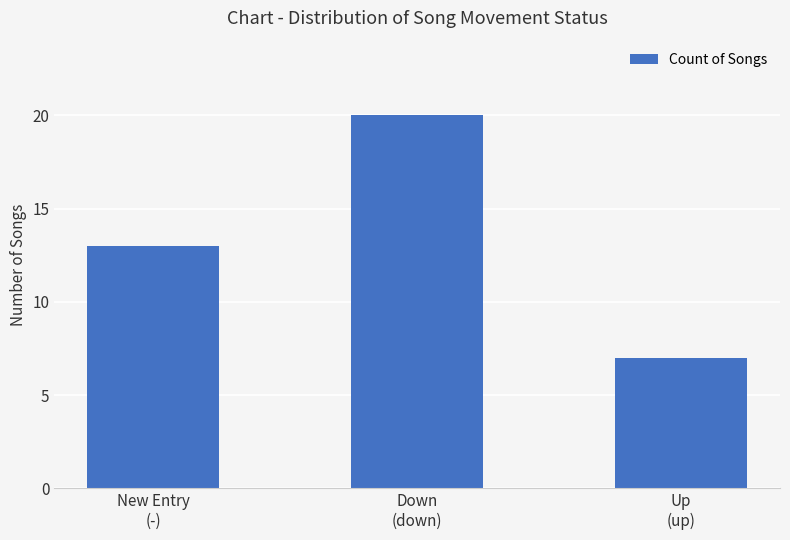

Rank the categories by value from lowest to highest.

Up
(up), New Entry
(-), Down
(down)